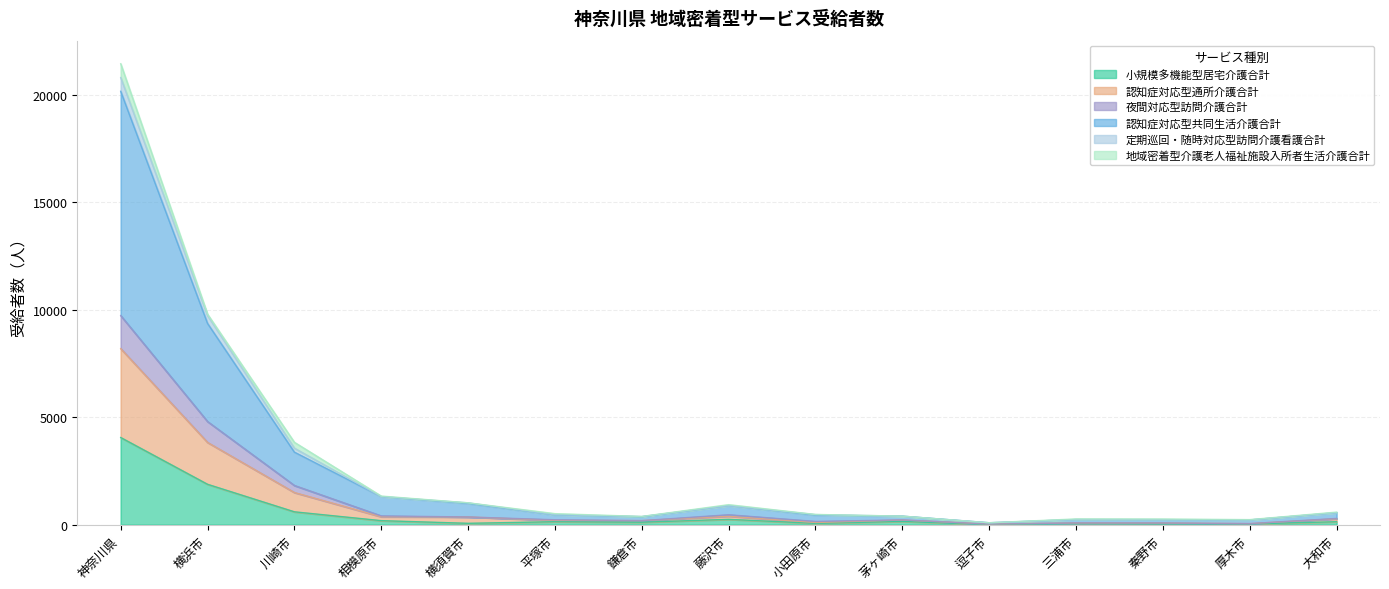

What is the sum of the 夜間対応型訪問介護合計 values at 小田原市 and 平塚市?

386